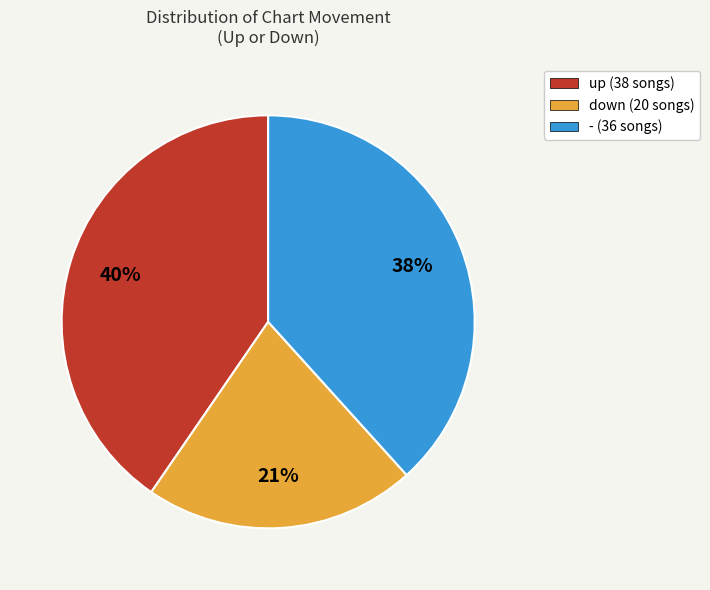

Rank the categories by value from highest to lowest.

up, -, down